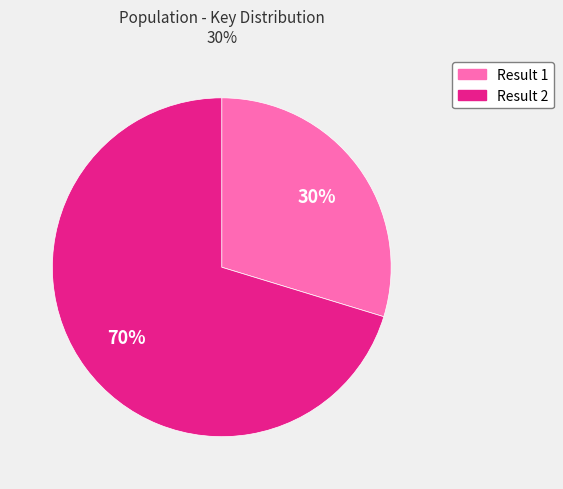

What is the smallest slice in the pie chart?

Result 1